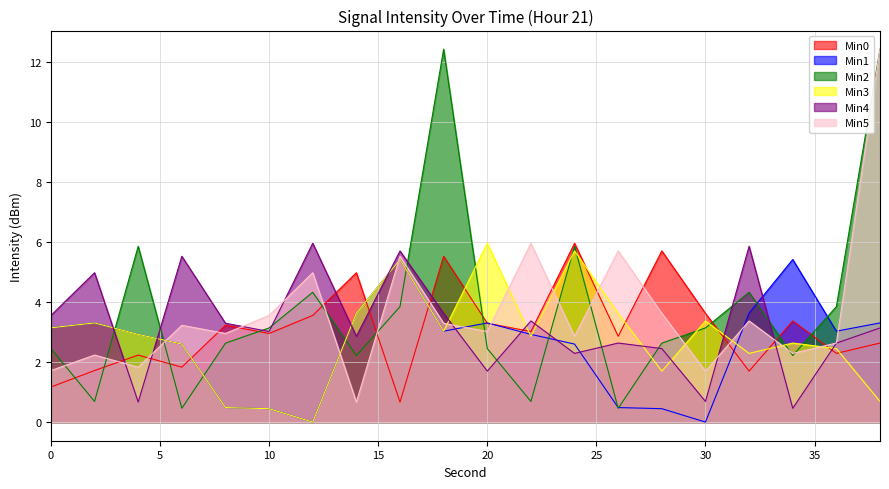

Rank the categories by Min4 value from highest to lowest.

12, 32, 16, 6, 2, 18, 0, 22, 8, 38, 10, 14, 26, 36, 28, 24, 20, 30, 4, 34